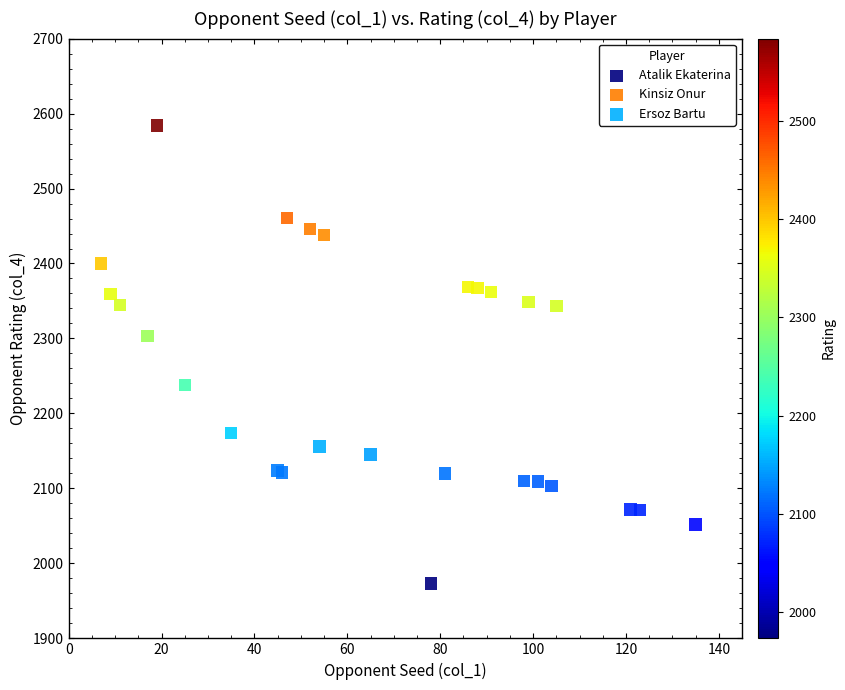

Which series reaches the minimum Y coordinate?

Atalik Ekaterina